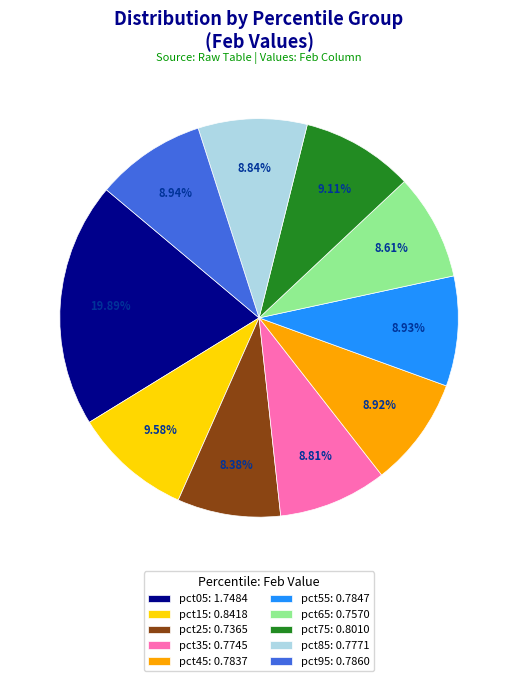

Approximately how many times larger is the value at pct95: 0.7860 compared to pct05: 1.7484?

0.4